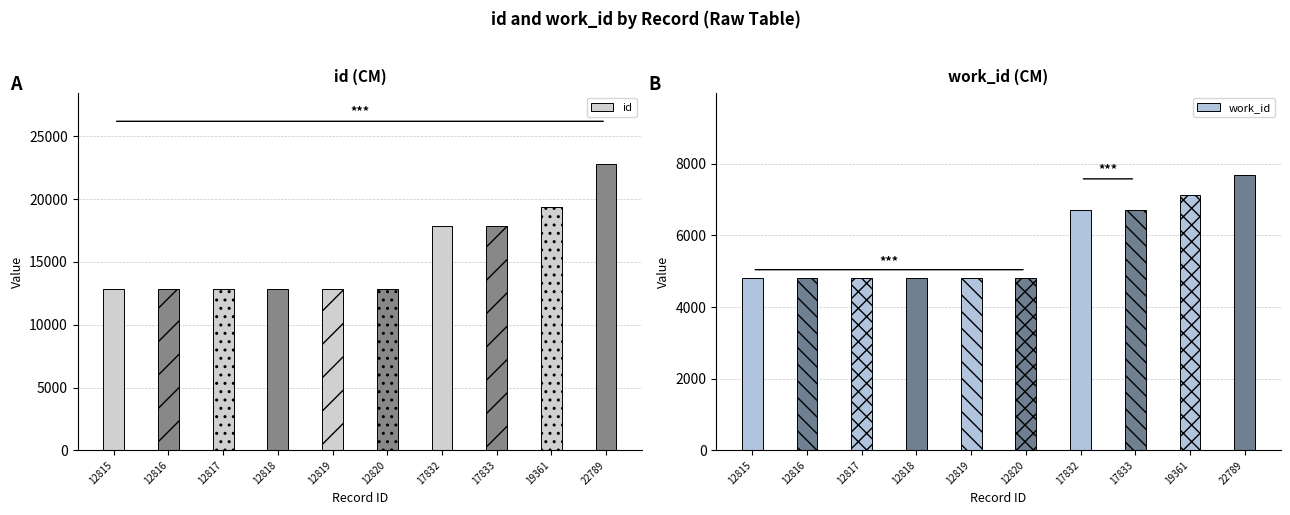

What is the value of the id bar at the 6th from the left?

12820